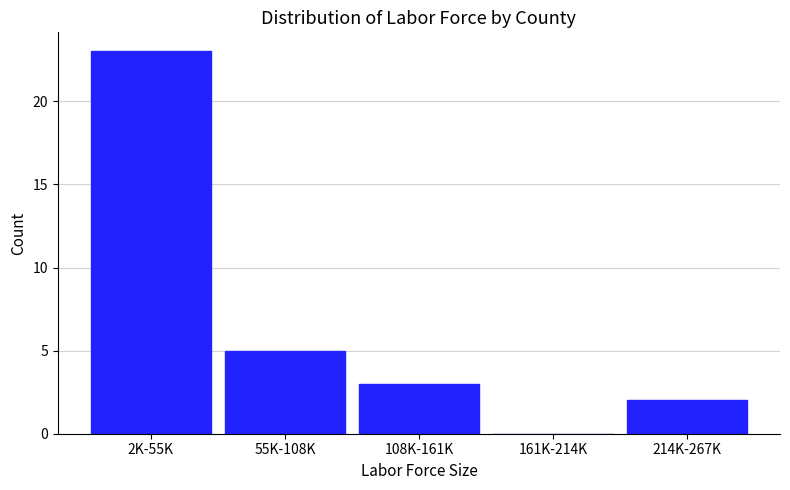

Reading left to right, transcribe all the data shown in this chart.

2K-55K=23	55K-108K=5	108K-161K=3	161K-214K=0	214K-267K=2